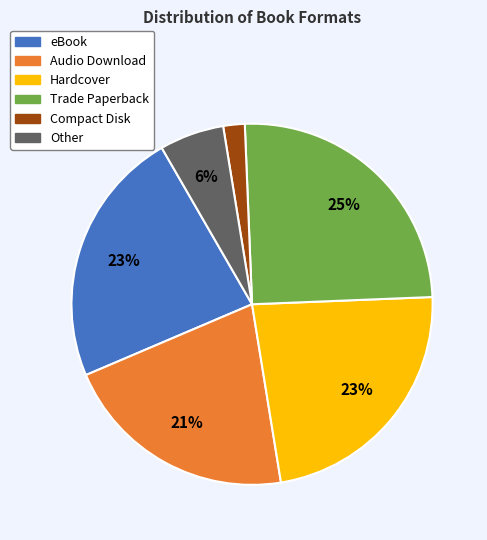

Is there any slice that represents more than half of the pie?

No